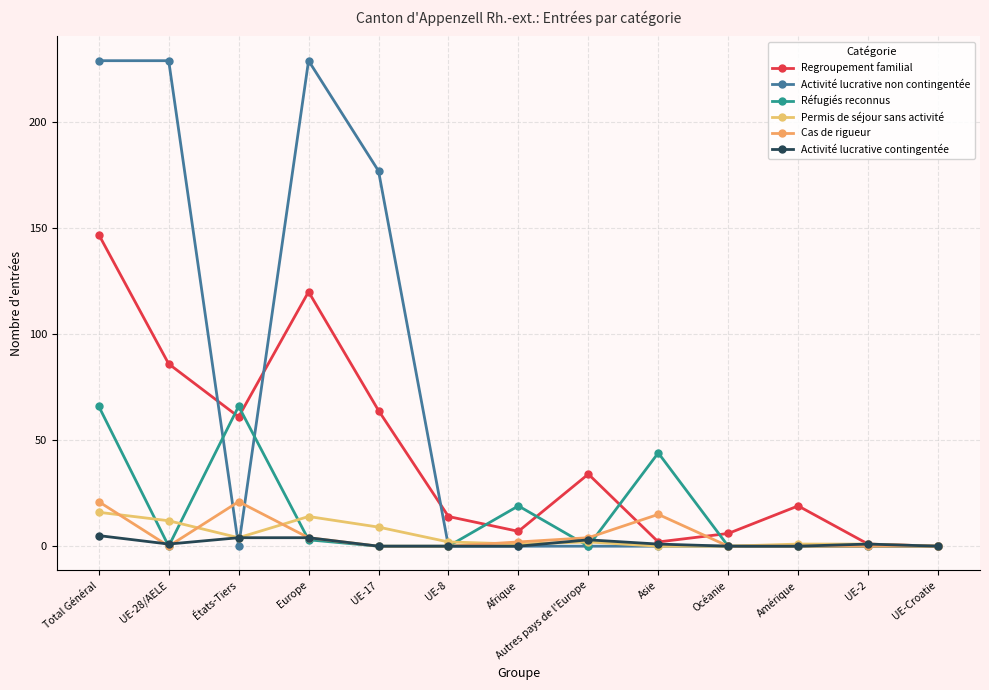

What is the difference between the maximum and minimum values in the Cas de rigueur series?

21